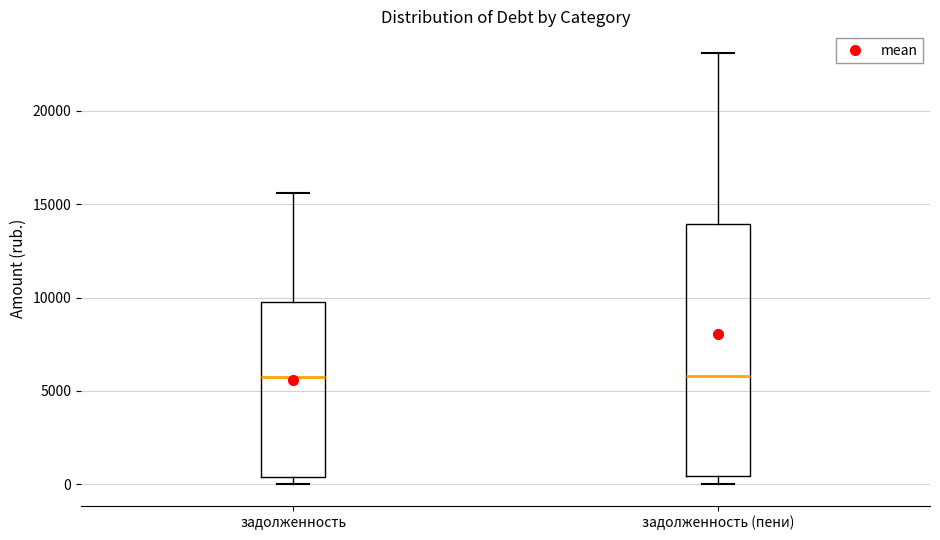

Reading left to right, read every box against the y-axis: the position of its median line, the range the box covers, and the ends of its whiskers. The values are not printed on the chart, so give them approximately, as read against the axis.

задолженность: median 6000, box 500 to 10000, whiskers 0 to 15500
задолженность (пени): median 6000, box 500 to 14000, whiskers 0 to 23000